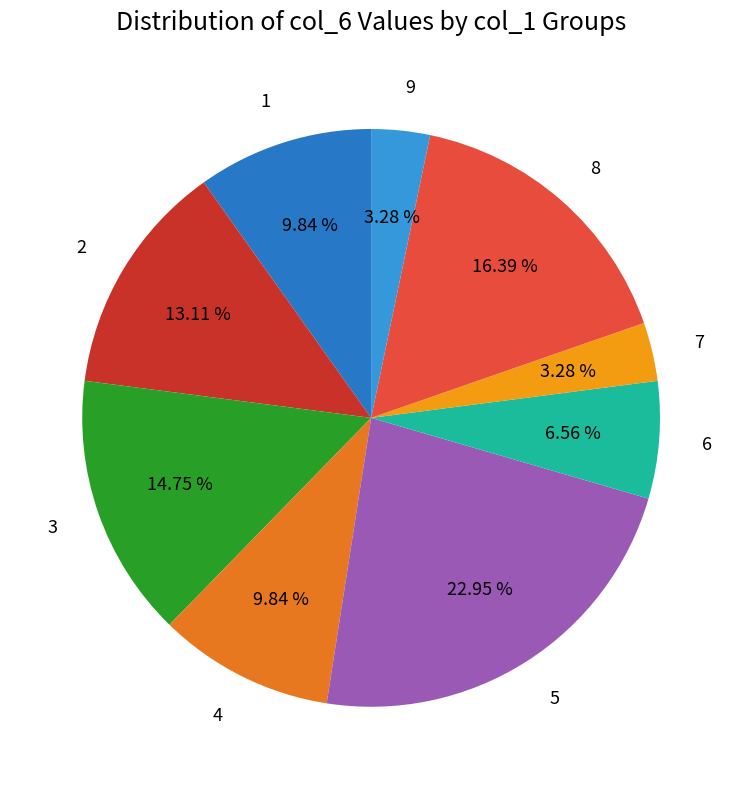

Combined, do 7 and 5 account for over 50%?

No